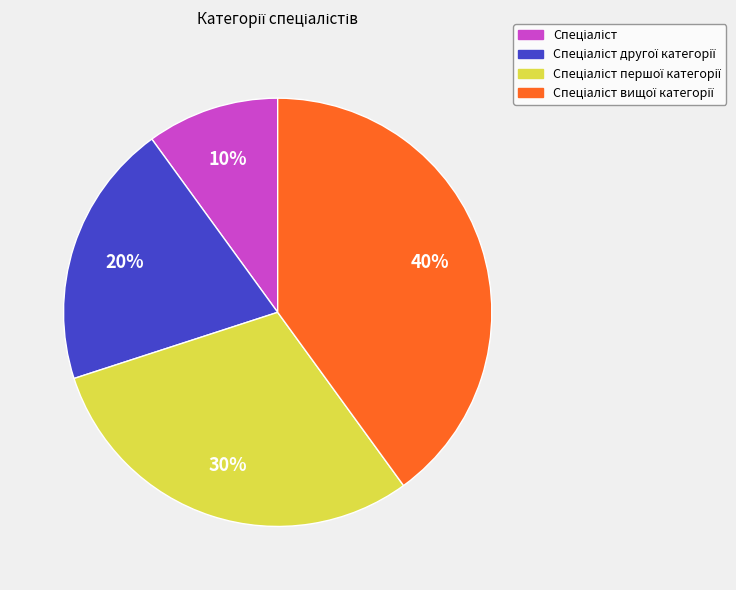

Is there a majority slice in this chart?

No